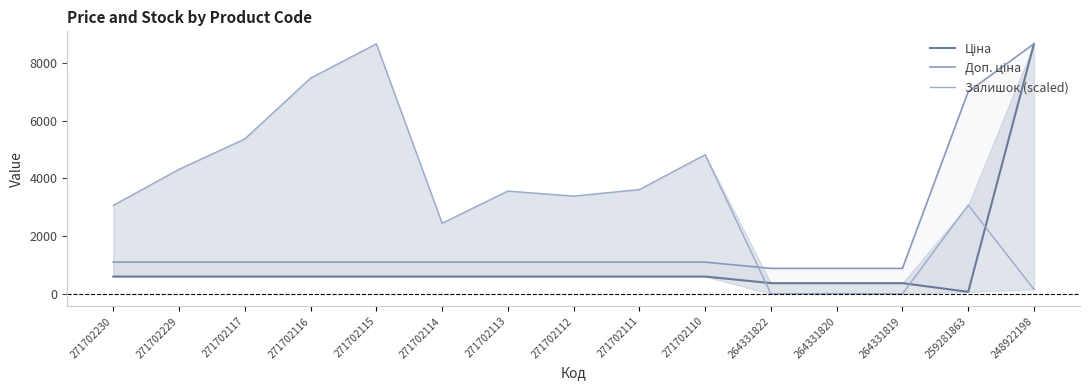

Does the chart have visible grid lines?

No